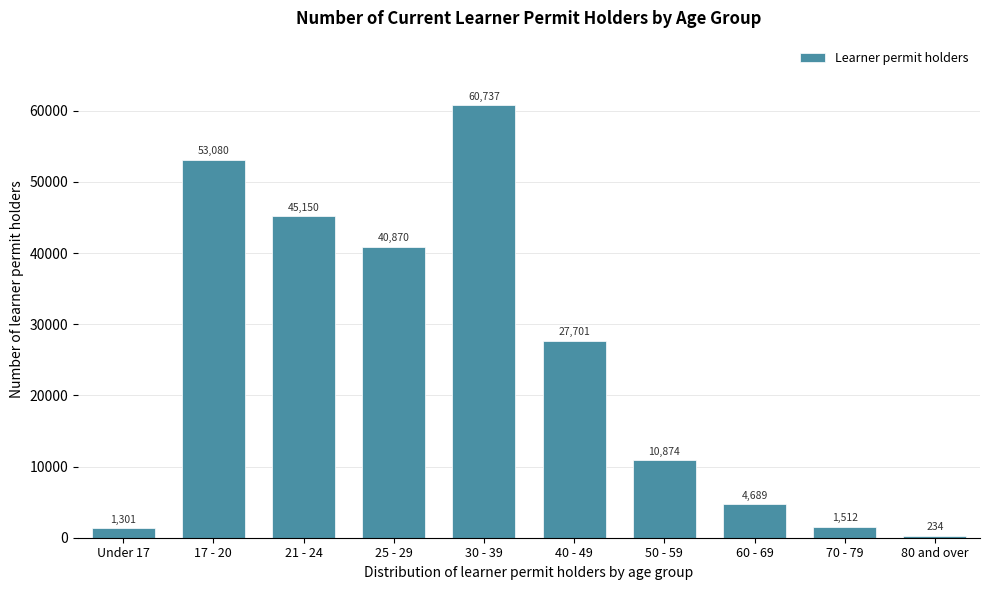

Reading right to left, transcribe all the data shown in this chart.

234	1512	4689	10874	27701	60737	40870	45150	53080	1301